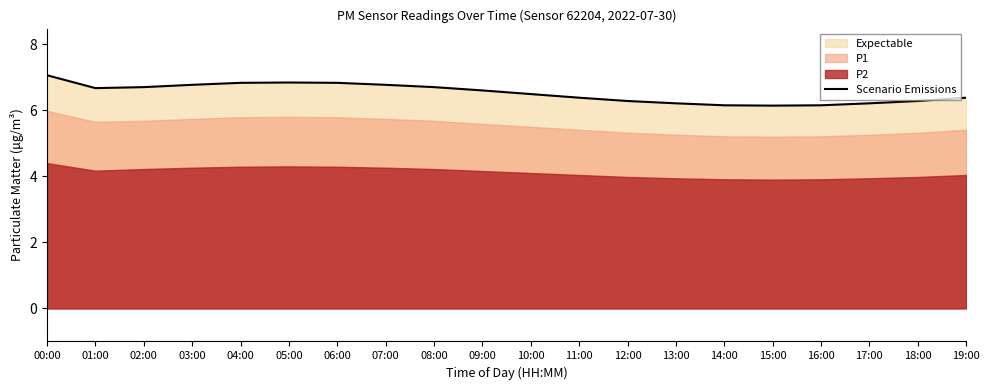

Reading left to right, extract all data points from this chart.

7.1	6.7	6.7	6.8	6.8	6.8	6.8	6.8	6.7	6.6	6.5	6.4	6.3	6.2	6.2	6.1	6.2	6.2	6.3	6.4